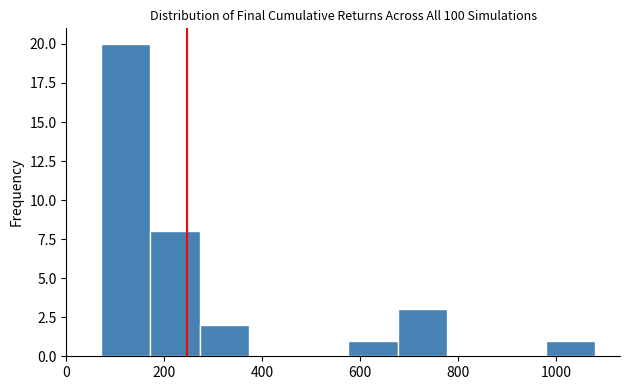

How tall is the bar that spans 180 to 280 on the x-axis? Neither the bar edges nor the heights are printed on the chart, so give them approximately, as read against the axes.

8